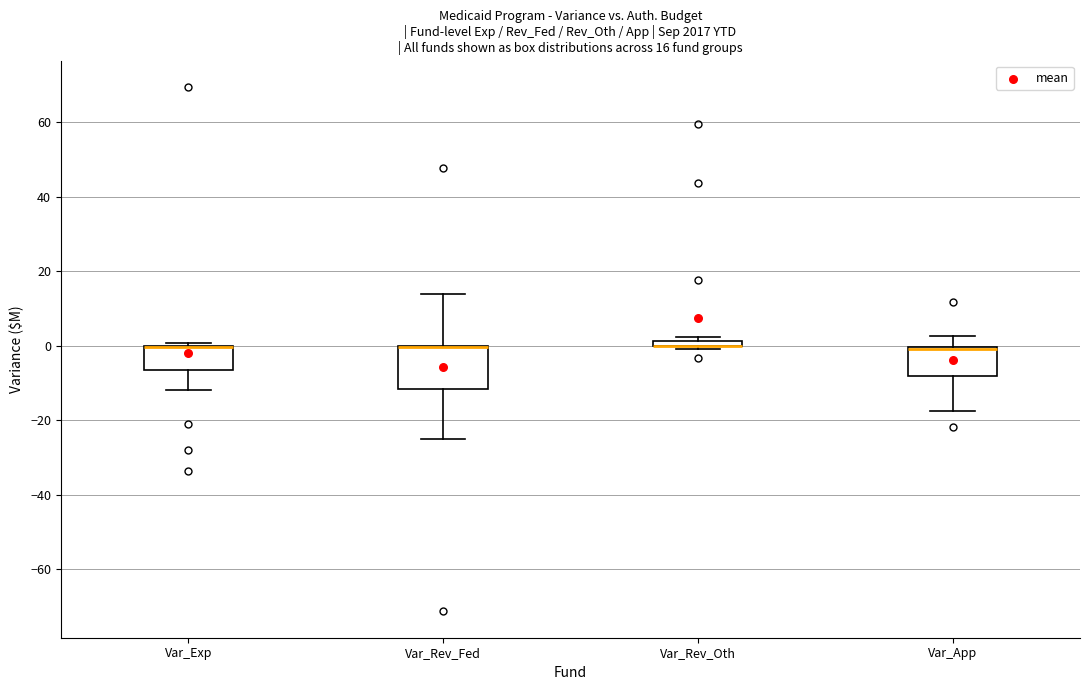

Which box is the tallest, from its lower edge to its upper edge?

Var_Rev_Fed